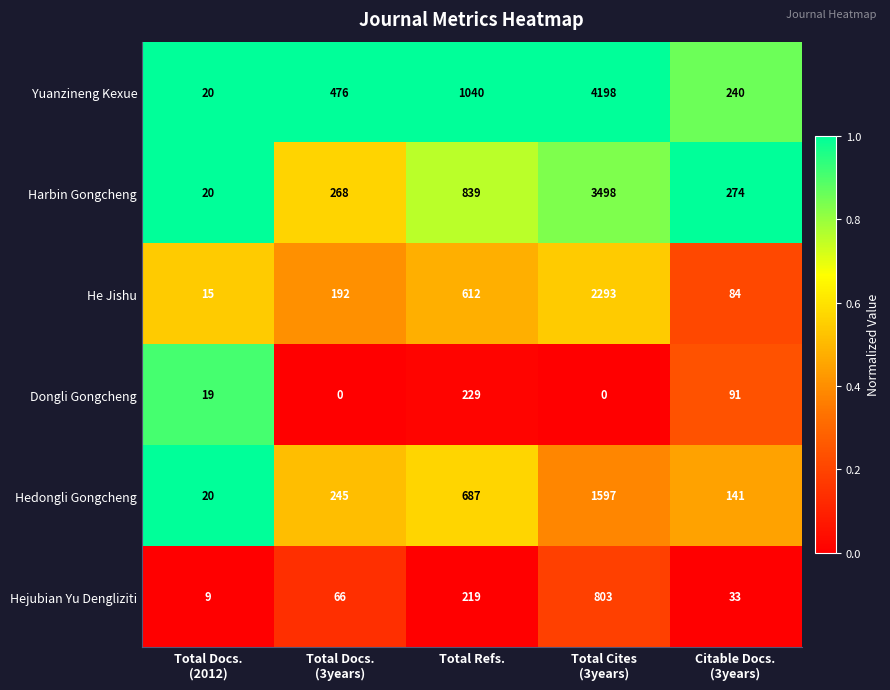

What is the difference between the second highest and second lowest values in the Yuanzineng Kexue series?

800